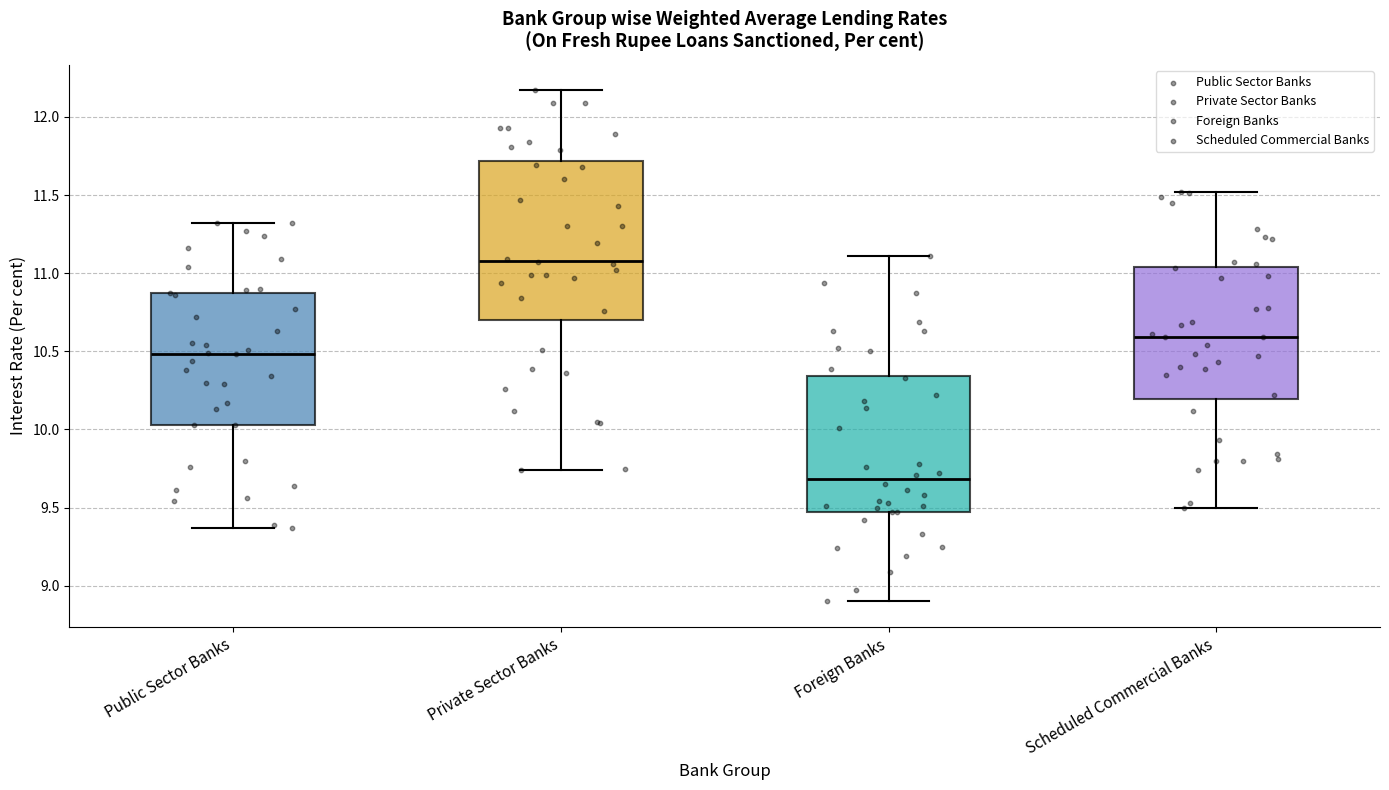

Comparing the boxes themselves (not the whiskers), which one is the tallest?

Private Sector Banks